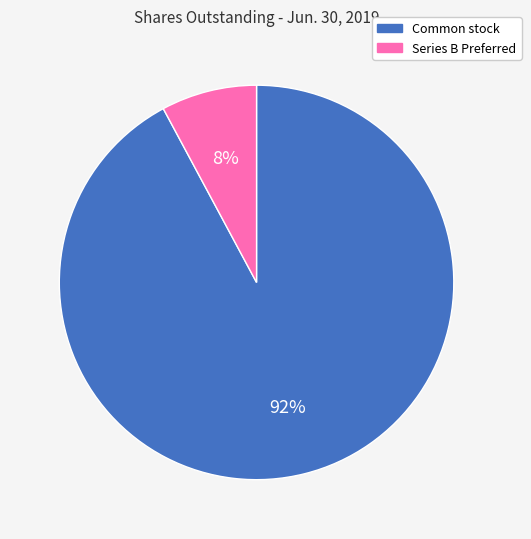

To the nearest percent, what is the average slice percentage?

50%